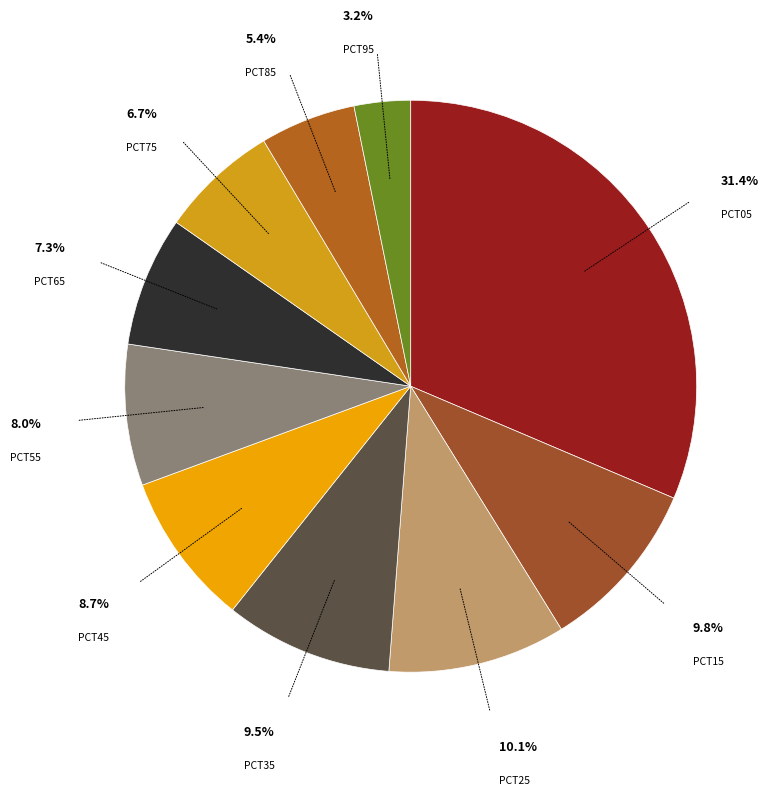

How many slices are in this pie chart?

10